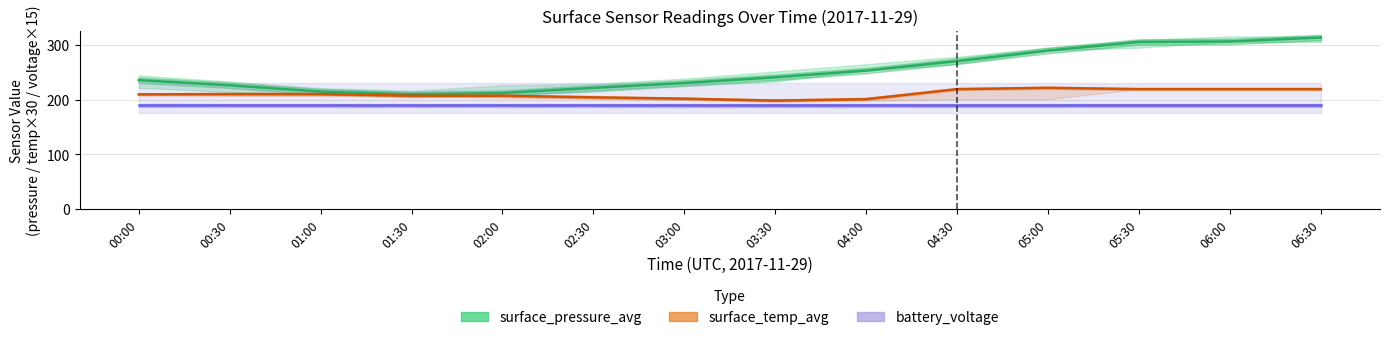

True or false: surface_temp_avg and battery_voltage intersect in this chart.

False